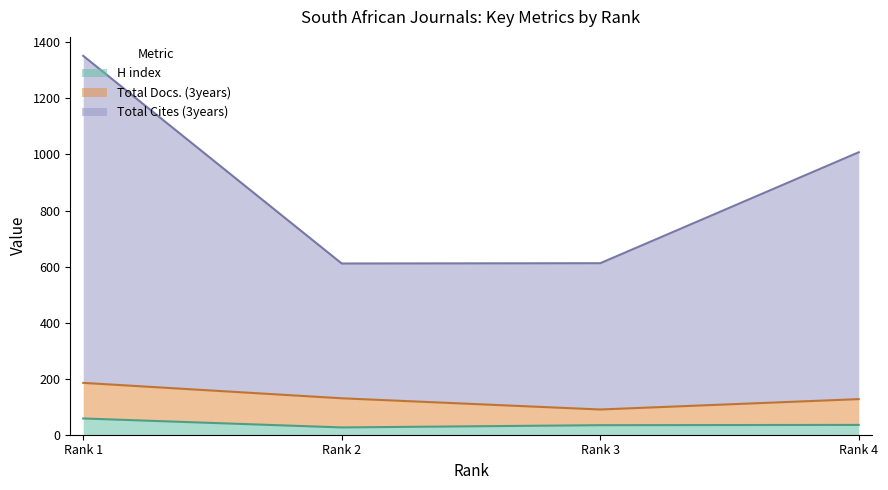

What are all the series names shown in the legend?

H index, Total Docs. (3years), Total Cites (3years)